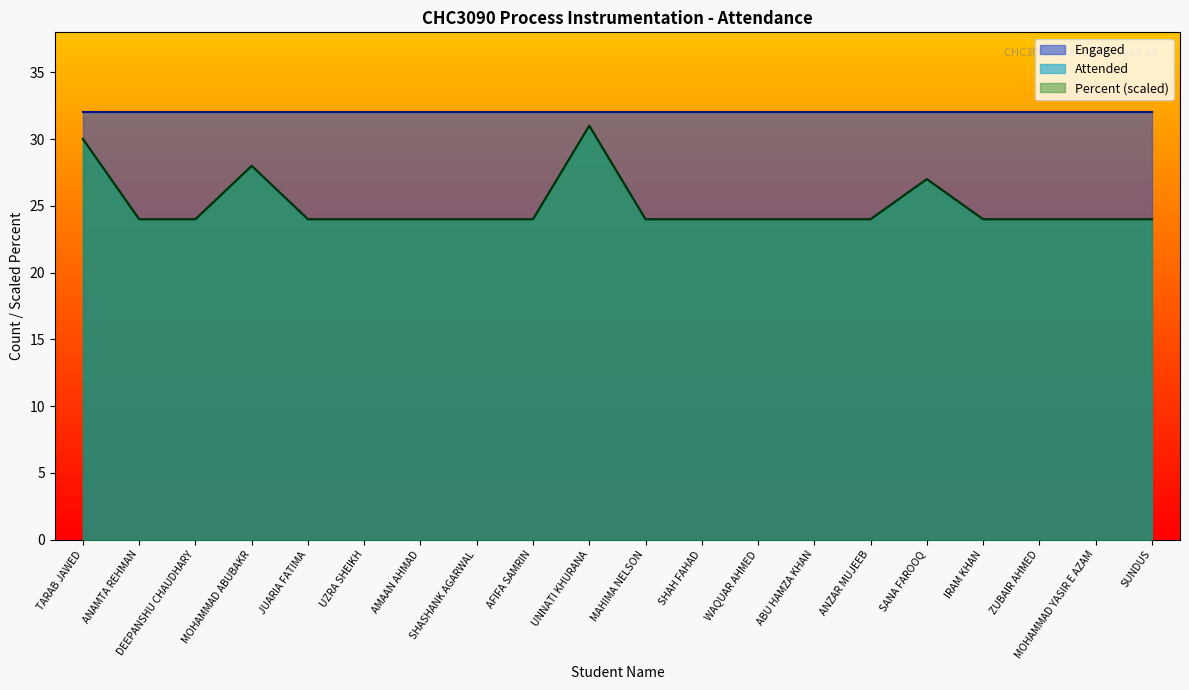

Which series changed the most between SHASHANK AGARWAL and AFIFA SAMRIN?

Attended